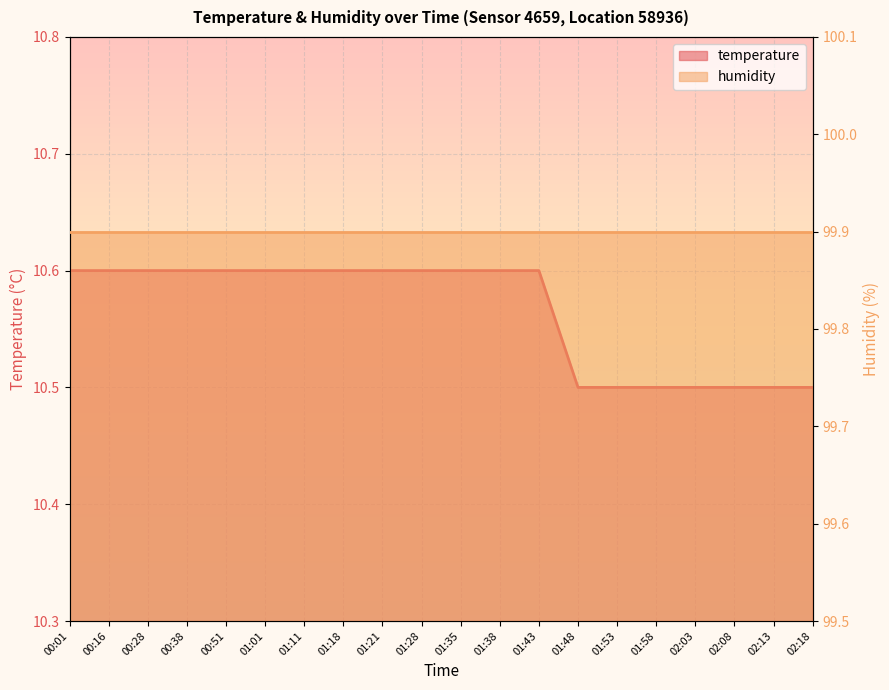

Reading left to right, what are all the values shown in this chart?

10.6	10.6	10.6	10.6	10.6	10.6	10.6	10.6	10.6	10.6	10.6	10.6	10.6	10.5	10.5	10.5	10.5	10.5	10.5	10.5